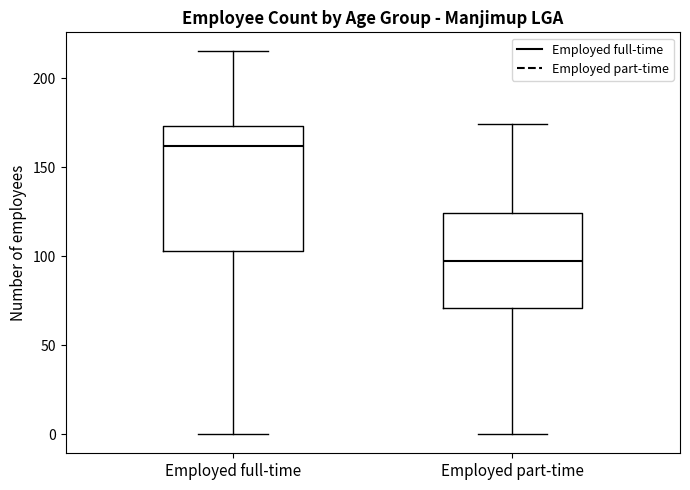

Where does the lower whisker of the box for Employed part-time end on the y-axis? The values are not printed on the chart, so give them approximately, as read against the axis.

0